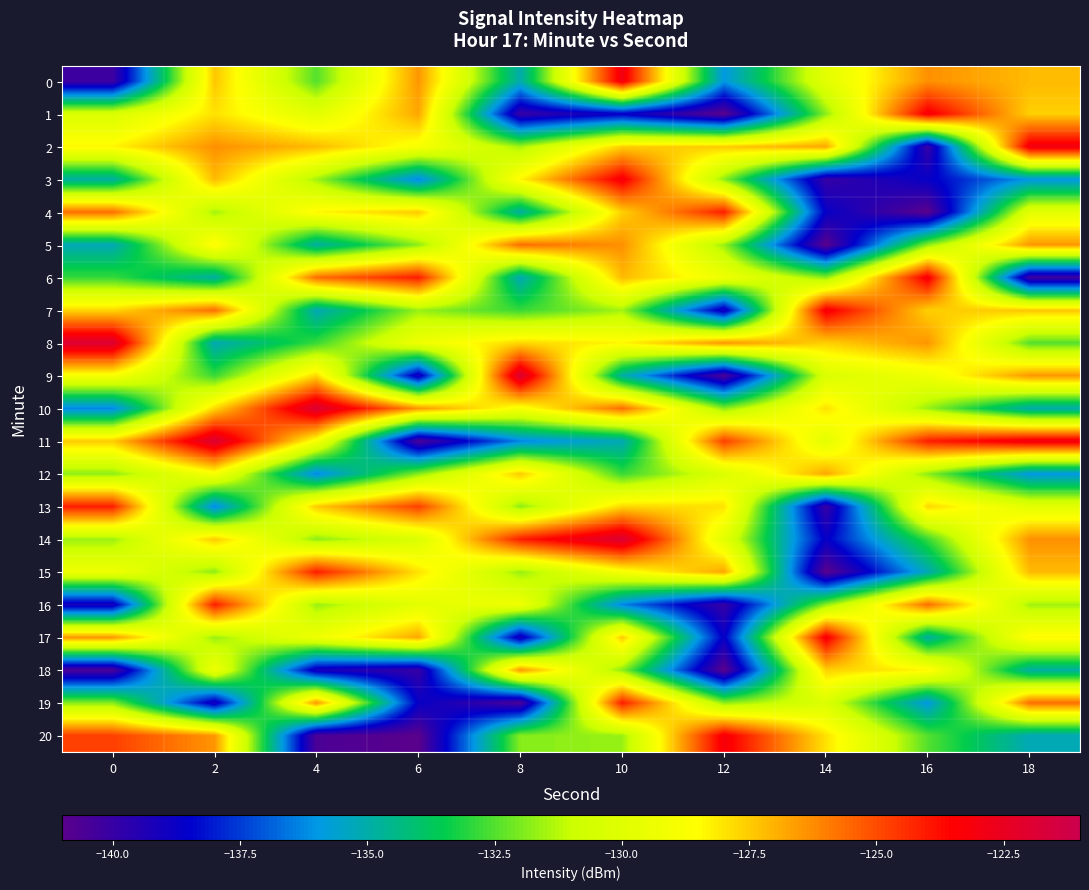

Count the number of categories in the chart.

10